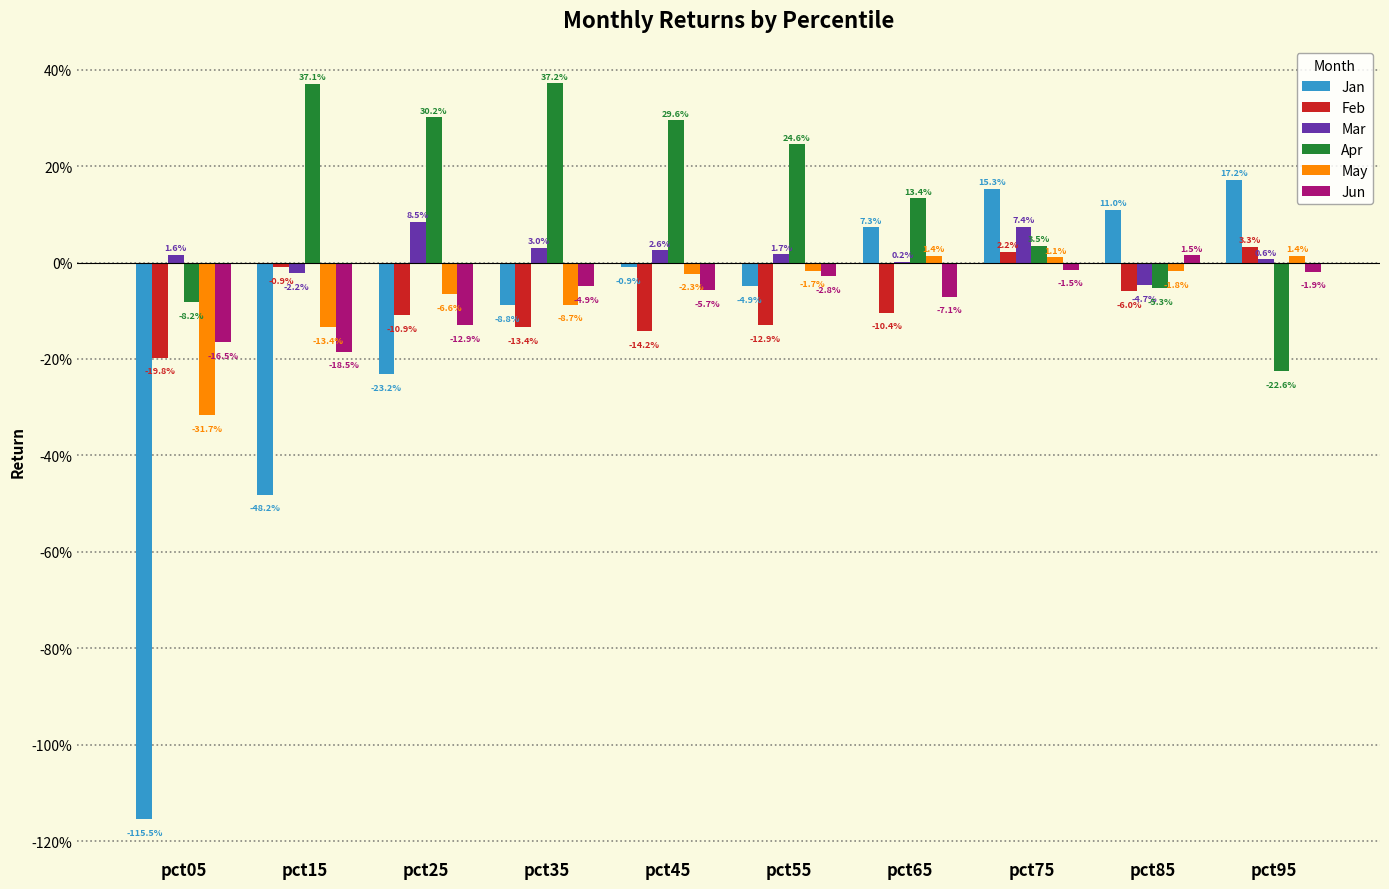

Which series has the largest range (max minus min)?

Jan